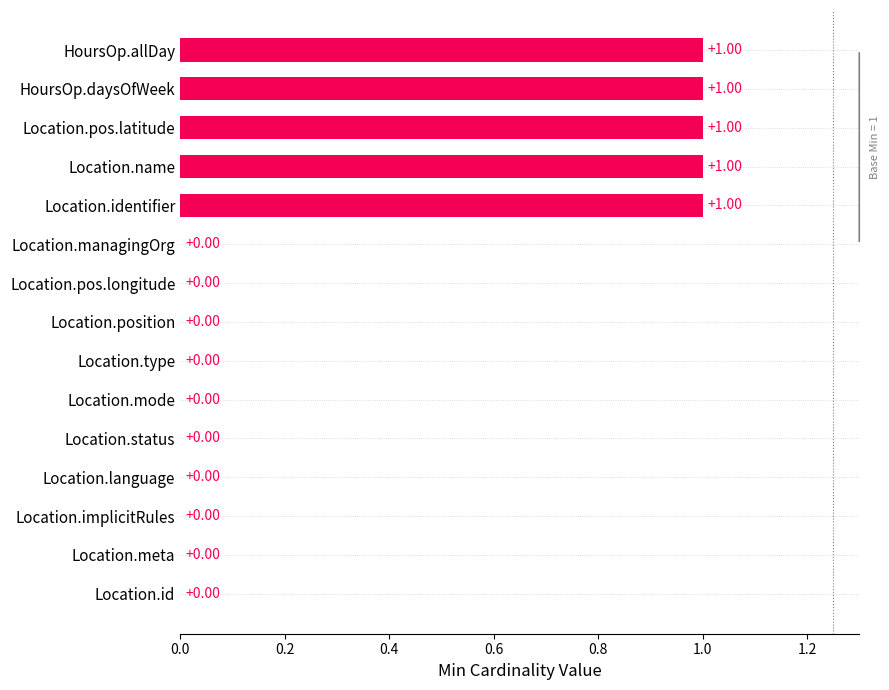

Count the values in the range 0 to 1.

15